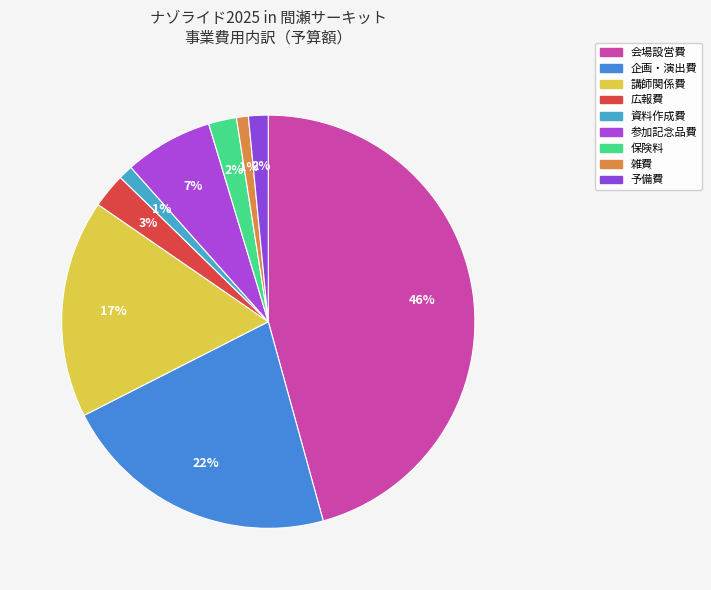

How many slices are in this pie chart?

9